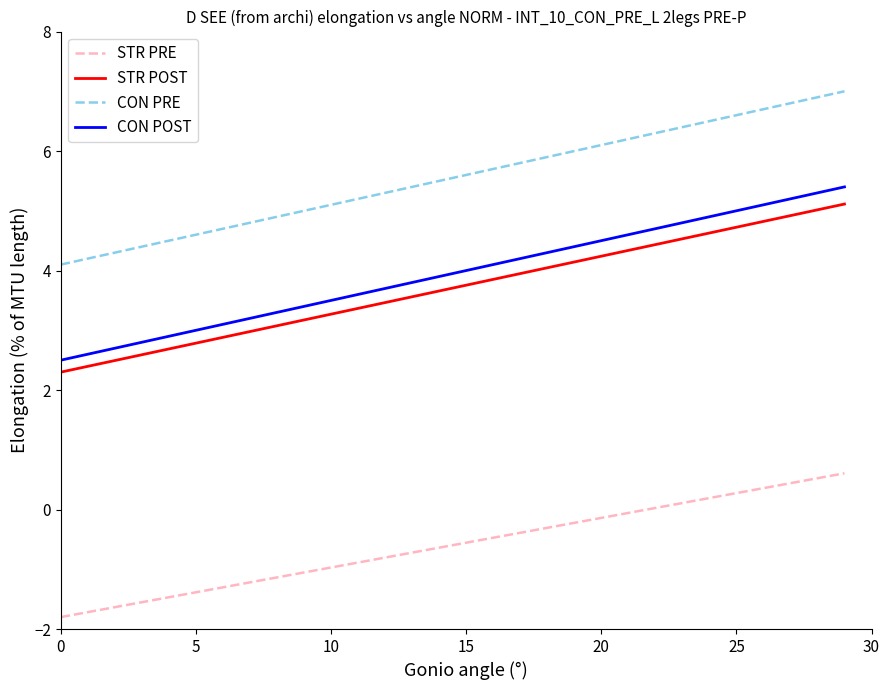

What is the difference between the maximum and minimum values in the STR POST series?

2.8